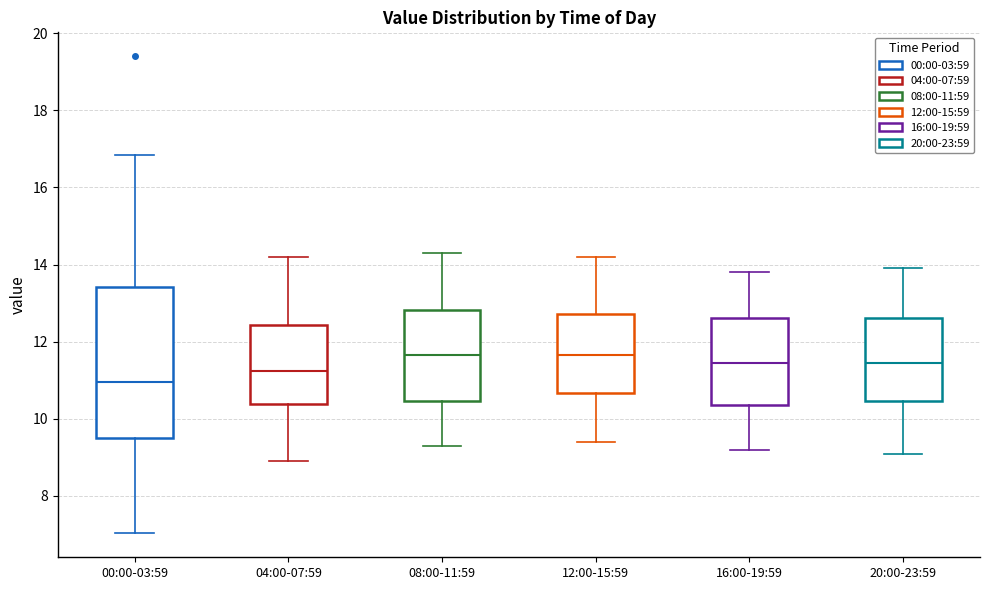

Reading left to right, transcribe this box plot: for each box, give where its median line is, the range the box spans, and where its two whiskers end, as read against the y-axis. The values are not printed on the chart, so give them approximately, as read against the axis.

00:00-03:59: median 11.0, box 9.6 to 13.4, whiskers 7.0 to 16.8
04:00-07:59: median 11.2, box 10.4 to 12.4, whiskers 9.0 to 14.2
08:00-11:59: median 11.6, box 10.4 to 12.8, whiskers 9.4 to 14.4
12:00-15:59: median 11.6, box 10.6 to 12.8, whiskers 9.4 to 14.2
16:00-19:59: median 11.4, box 10.4 to 12.6, whiskers 9.2 to 13.8
20:00-23:59: median 11.4, box 10.4 to 12.6, whiskers 9.2 to 14.0